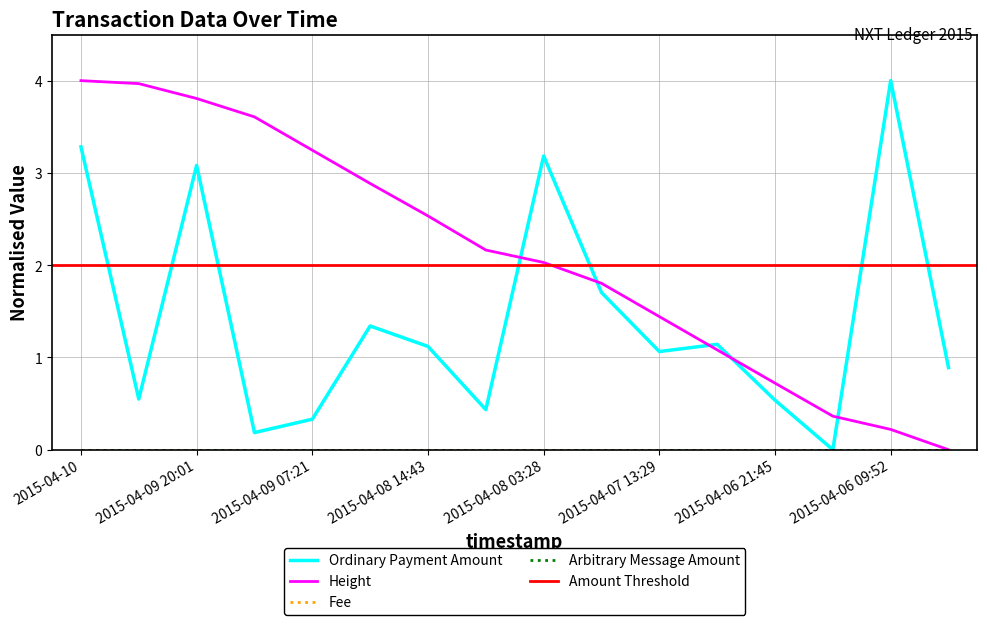

What is the value of the Ordinary Payment point at the 7th from the left?

1.1